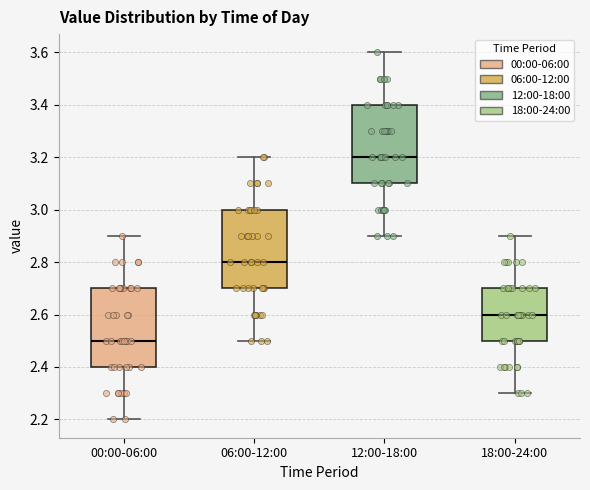

Which box has the highest median line?

12:00-18:00